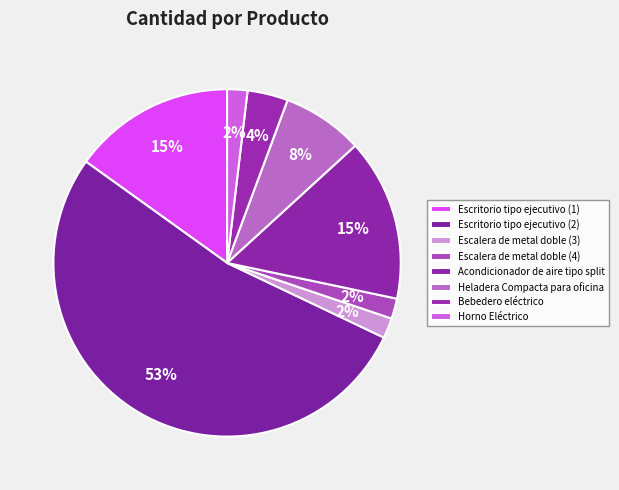

Which slice represents more than half of the pie?

Escritorio tipo ejecutivo (2)